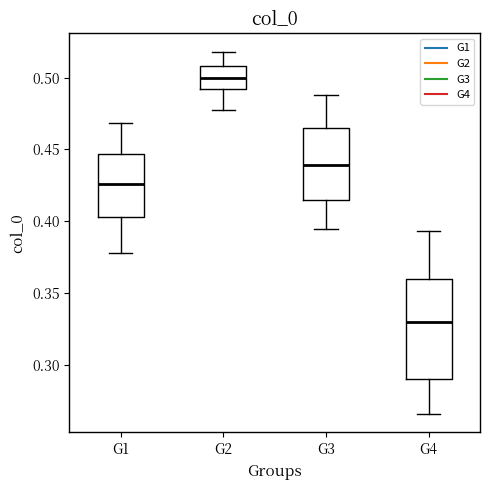

Reading left to right, read every box against the y-axis: the position of its median line, the range the box covers, and the ends of its whiskers. The values are not printed on the chart, so give them approximately, as read against the axis.

G1: median 0.425, box 0.405 to 0.445, whiskers 0.380 to 0.470
G2: median 0.500, box 0.490 to 0.510, whiskers 0.475 to 0.520
G3: median 0.440, box 0.415 to 0.465, whiskers 0.395 to 0.490
G4: median 0.330, box 0.290 to 0.360, whiskers 0.265 to 0.395